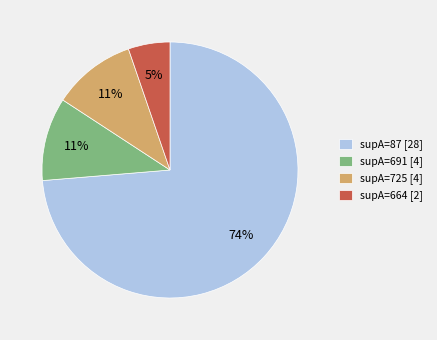

Is it true that supA=664 [2] is 1% of the pie?

False